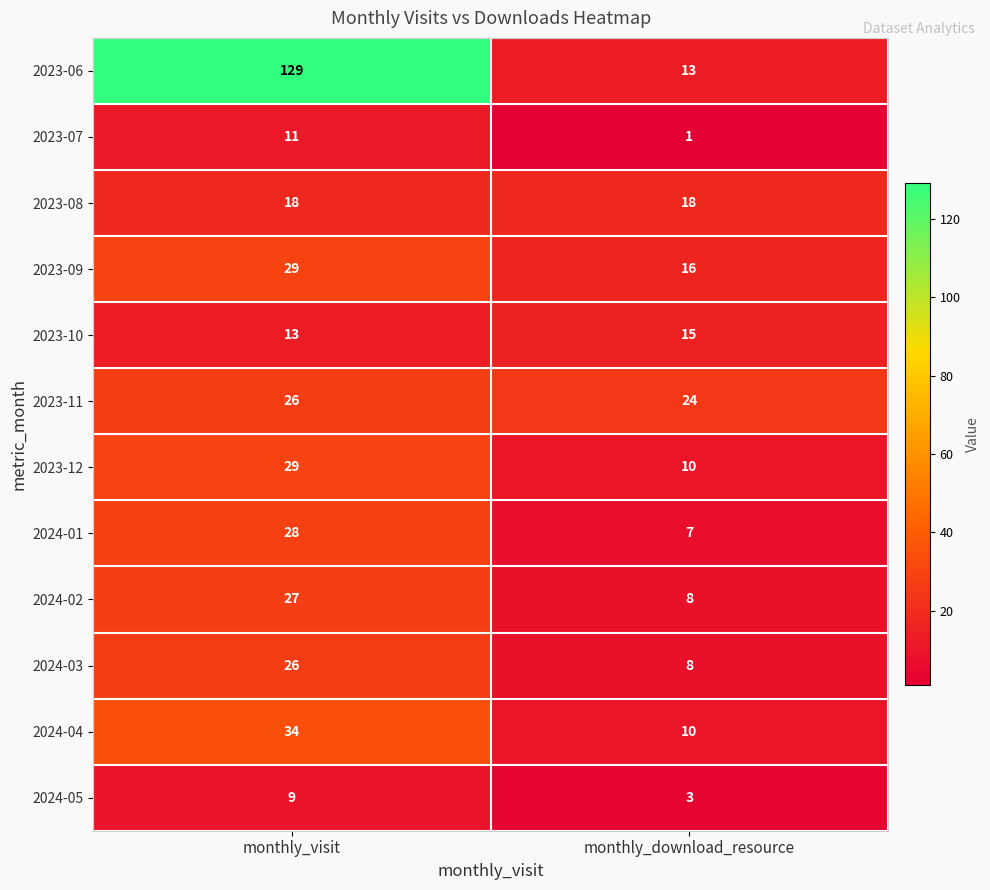

What is the average value of the 2023-11 series?

25